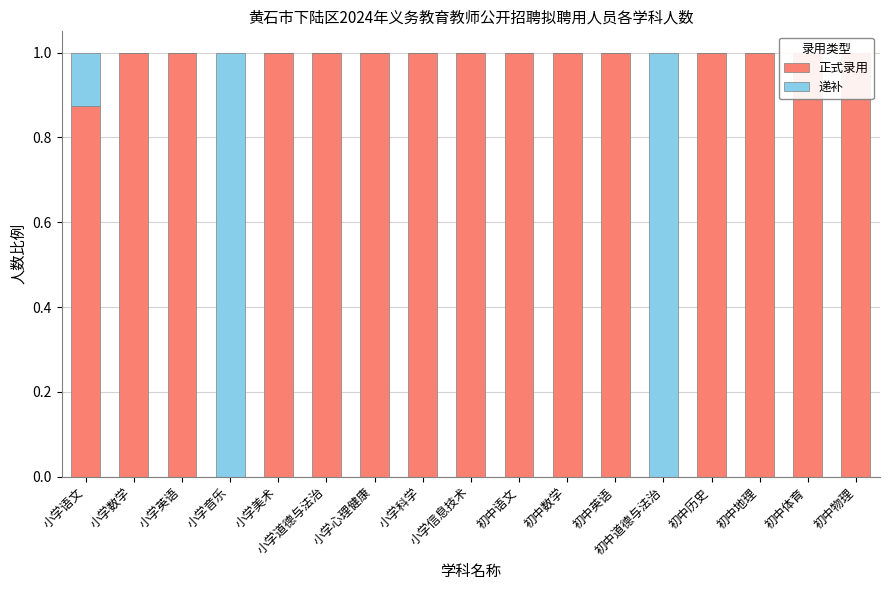

List the series in order of their peak value, highest first.

正式录用, 递补